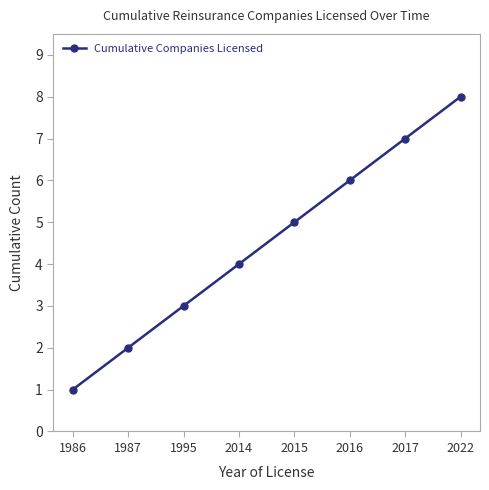

True or false: the data shows 4 at 2014.

True